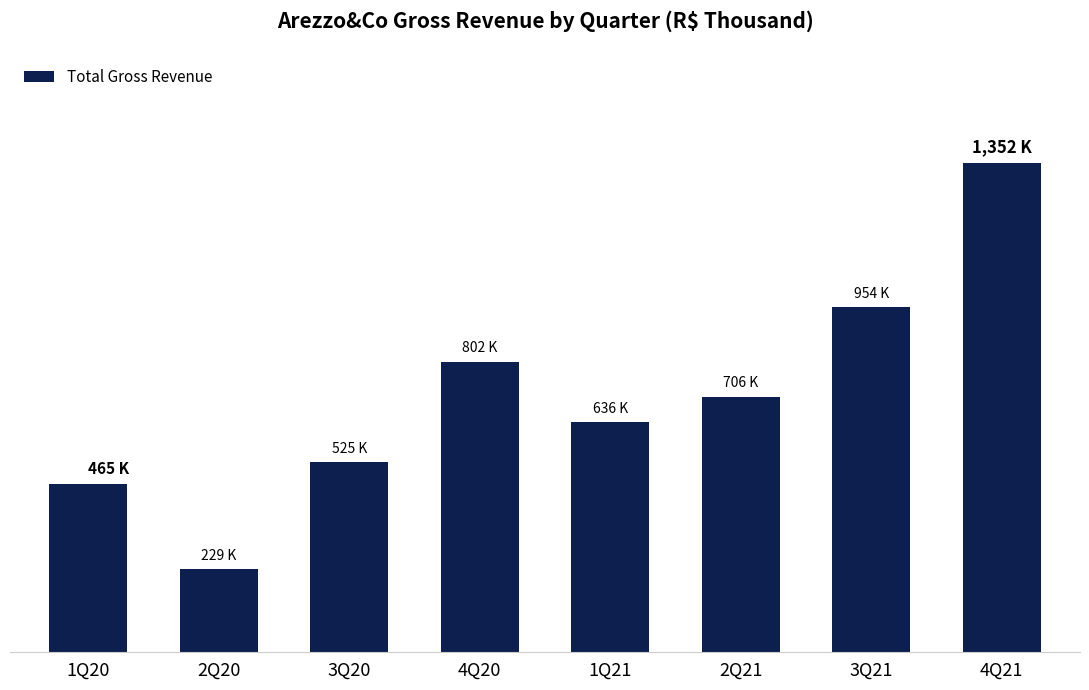

At which category does the chart reach its minimum across all series?

2Q20